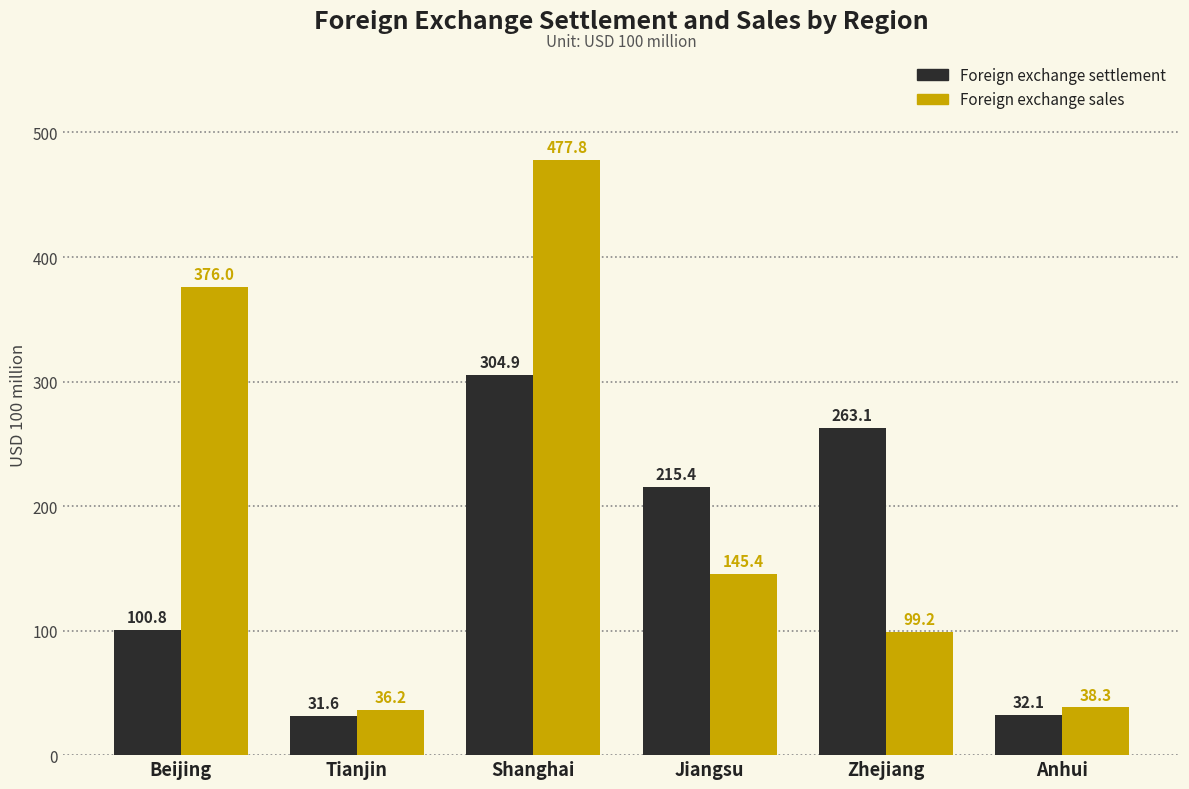

What is the sum of all Foreign exchange sales values?

1172.8